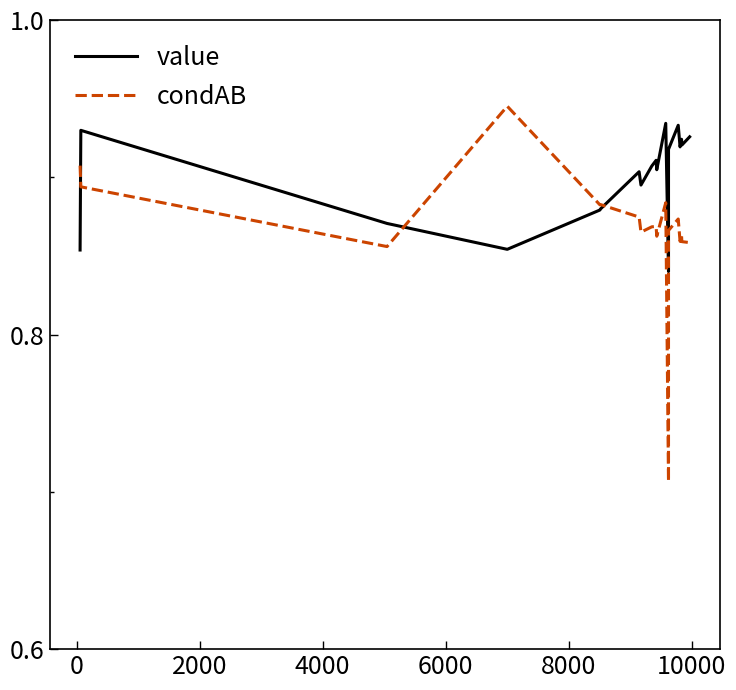

Does the chart display data point markers on the line(s)?

No